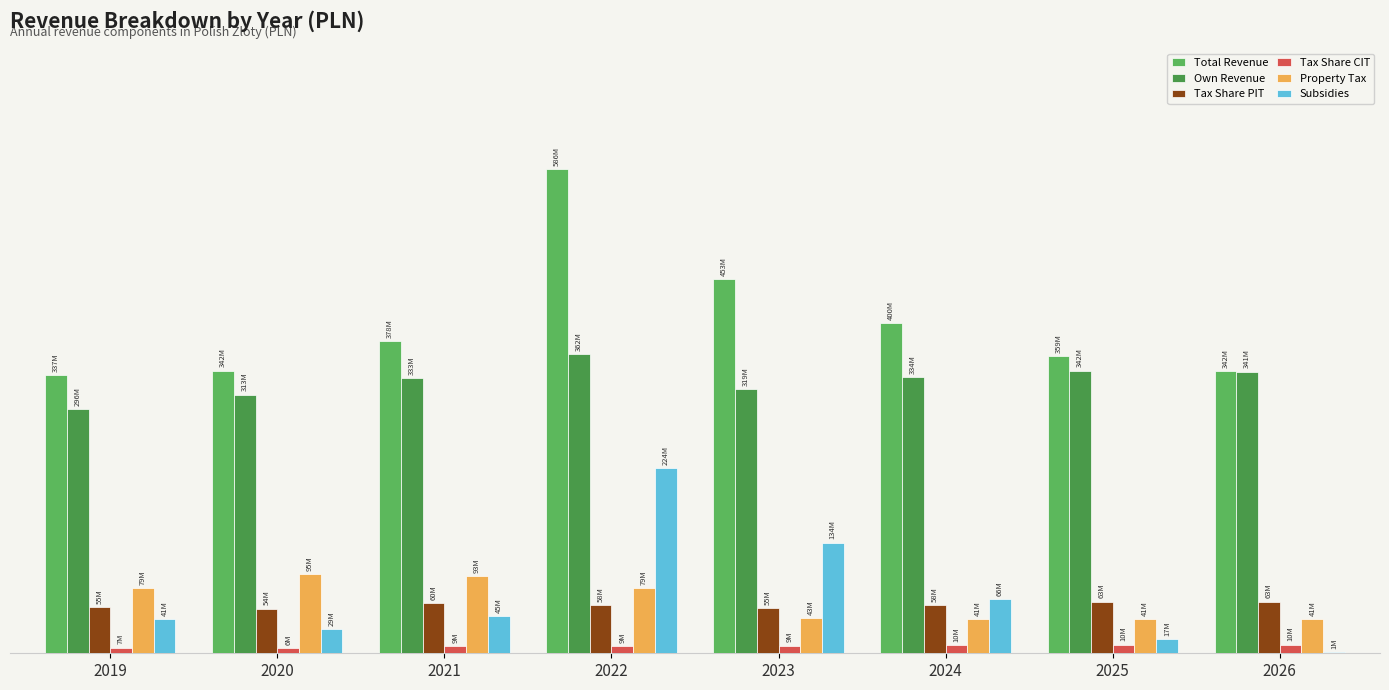

Are the bars grouped side by side (vs. stacked)?

Yes